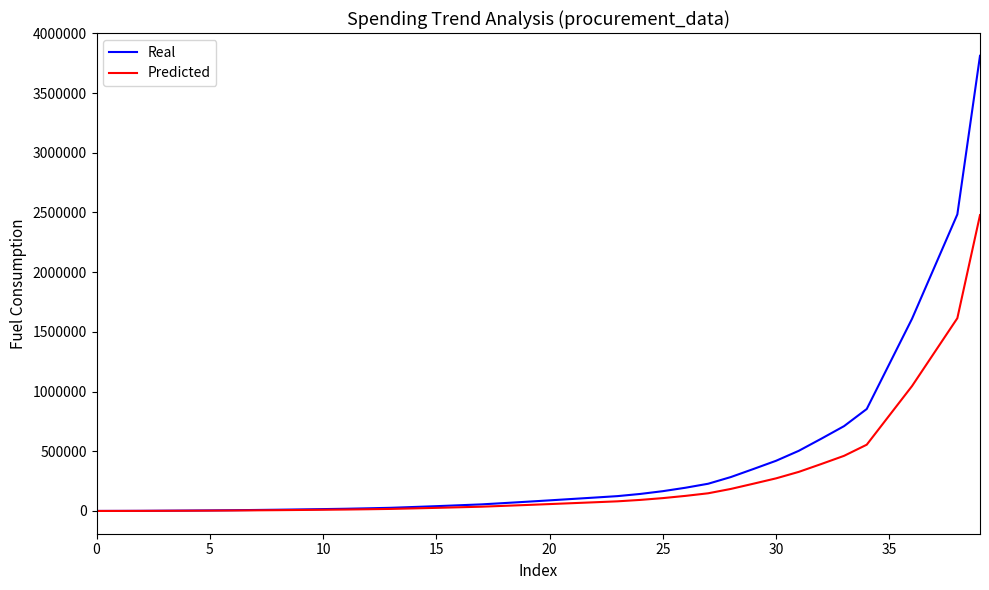

How many lines are shown in the chart?

2